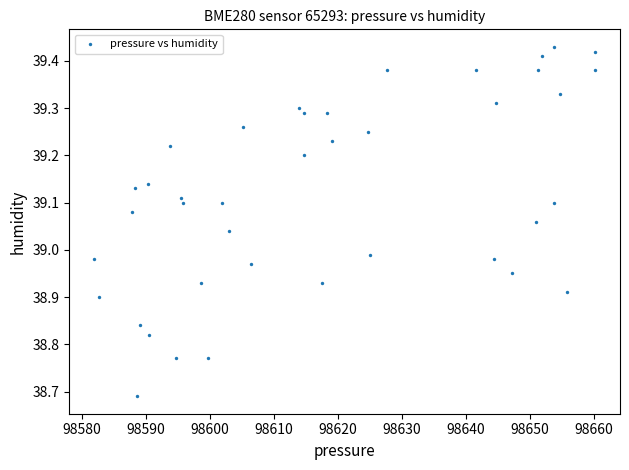

What is the range of Y values (max minus min)?

0.7